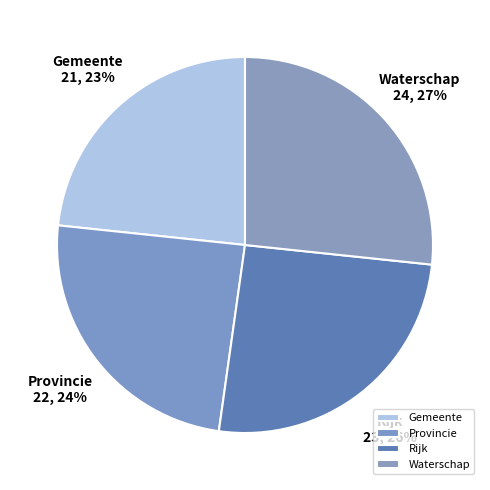

Does any single category account for the majority?

No